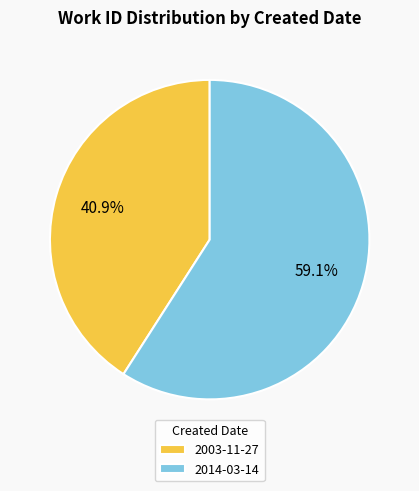

What percentage do 2003-11-27 and 2014-03-14 together represent?

100.0%